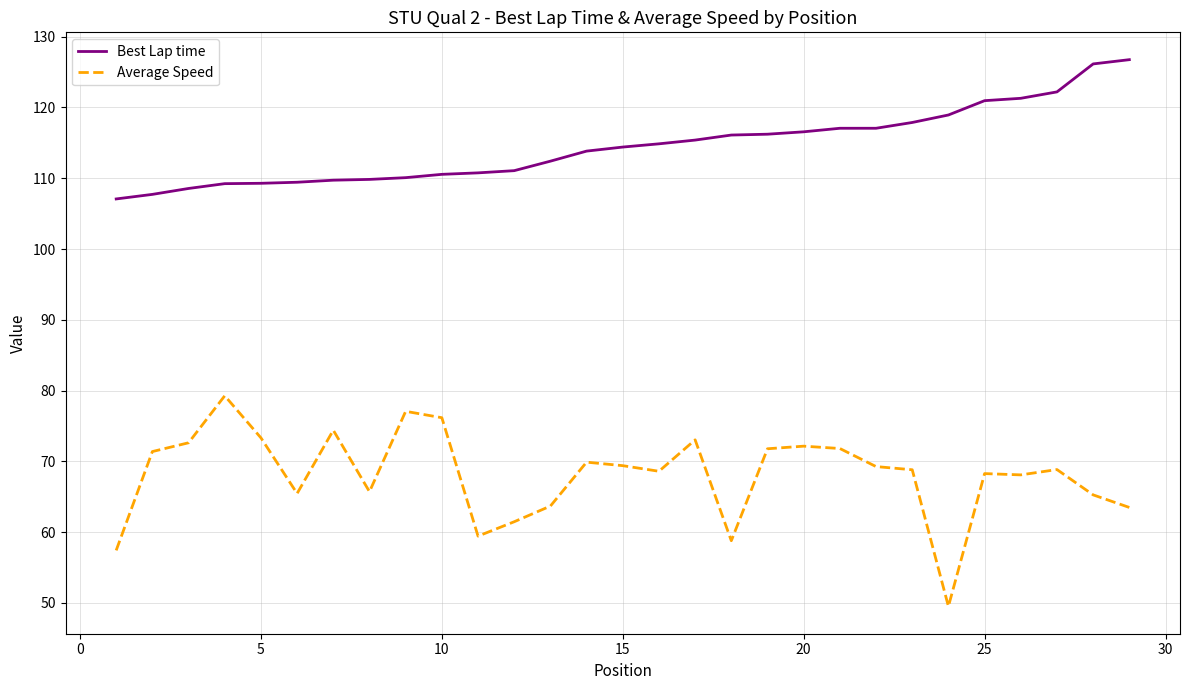

What is the difference between the maximum and minimum values in the Best Lap time series?

19.7